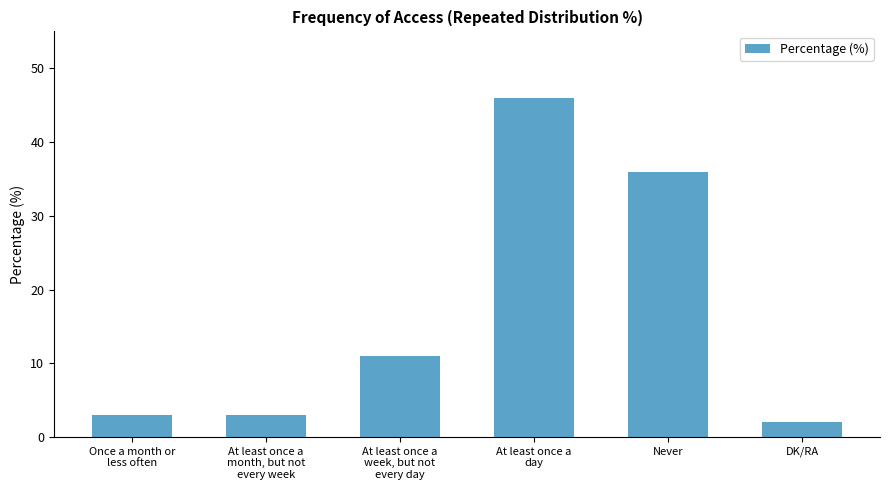

What is the label of the 6th bar from the right?

Once a month or
less often